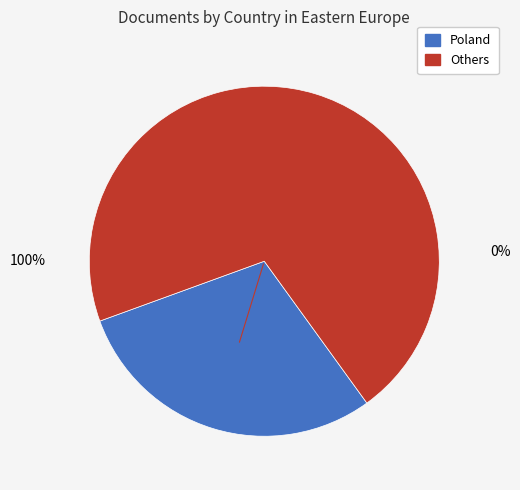

Does Estonia account for over 50% of the chart?

No